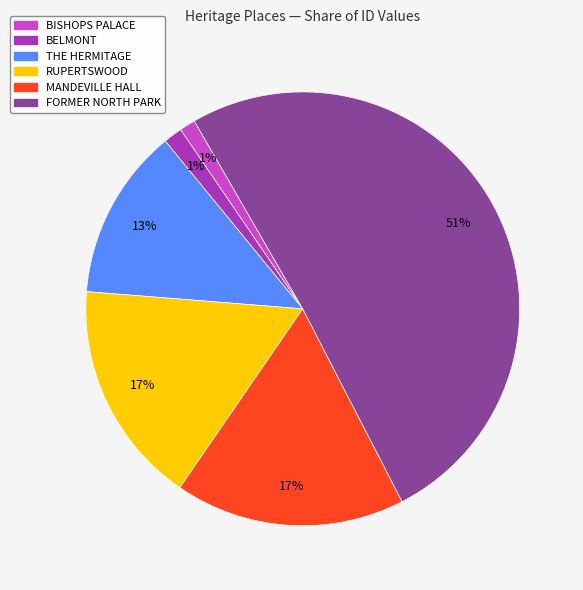

What is the majority slice?

FORMER NORTH PARK